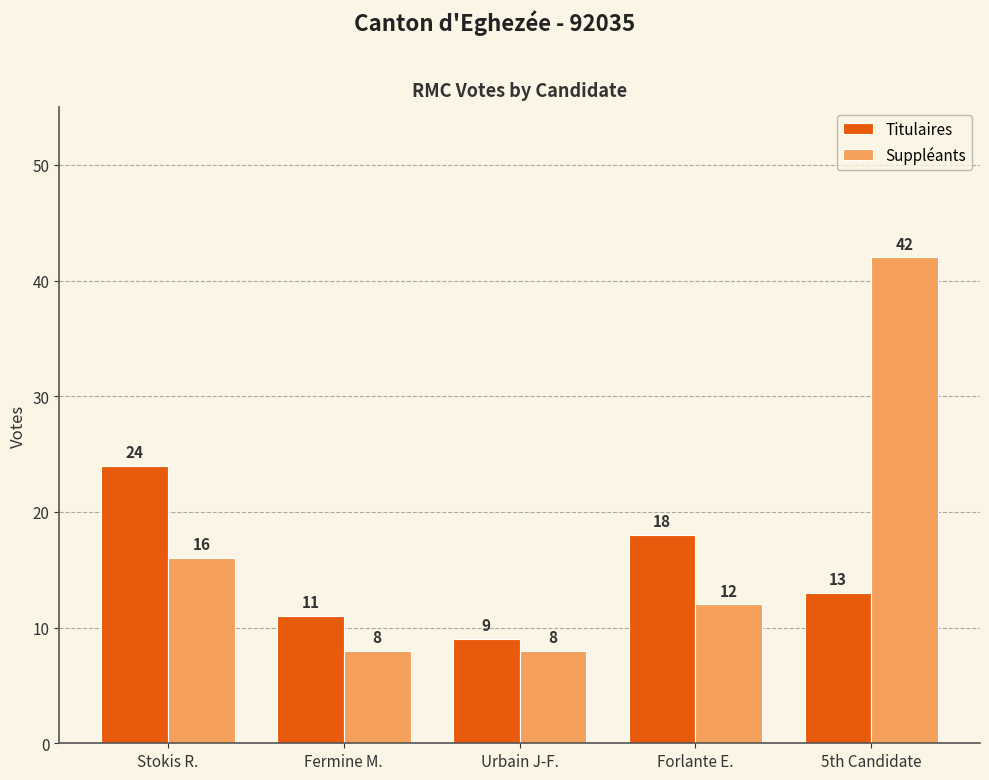

The Titulaires series shows 7 at Fermine M.. True or false?

False